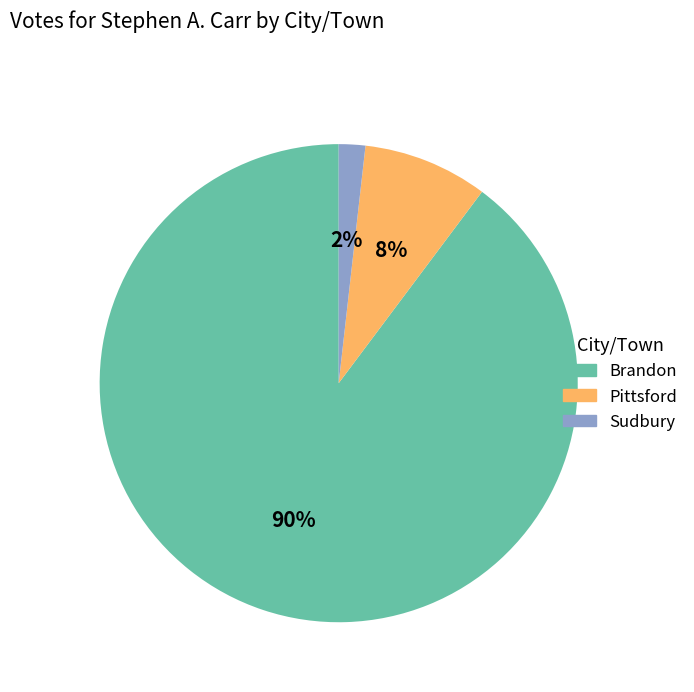

The Pittsford slice represents 1% of the pie. True or false?

False